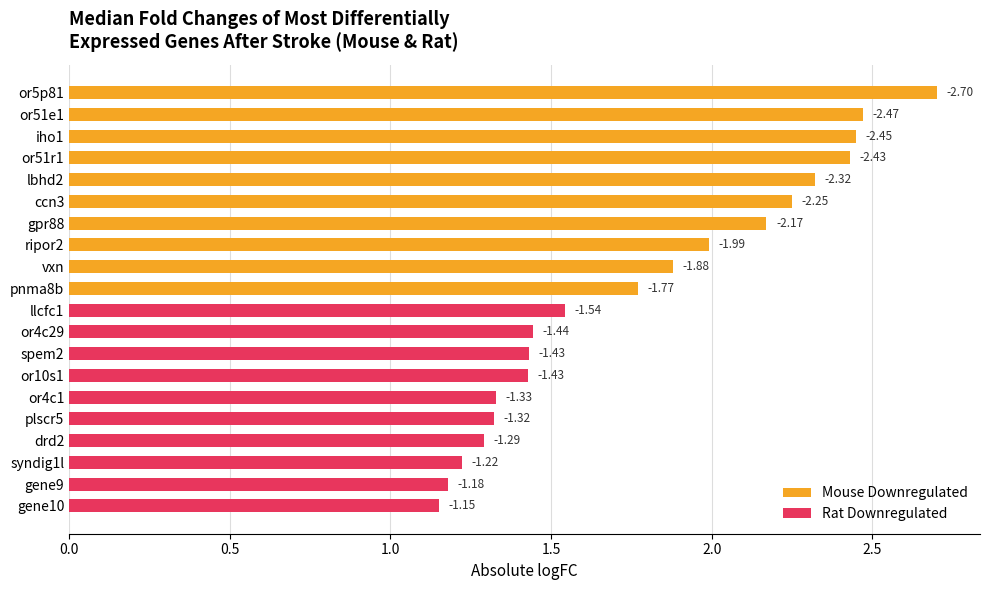

What is the average value of the Rat Downregulated series?

1.3